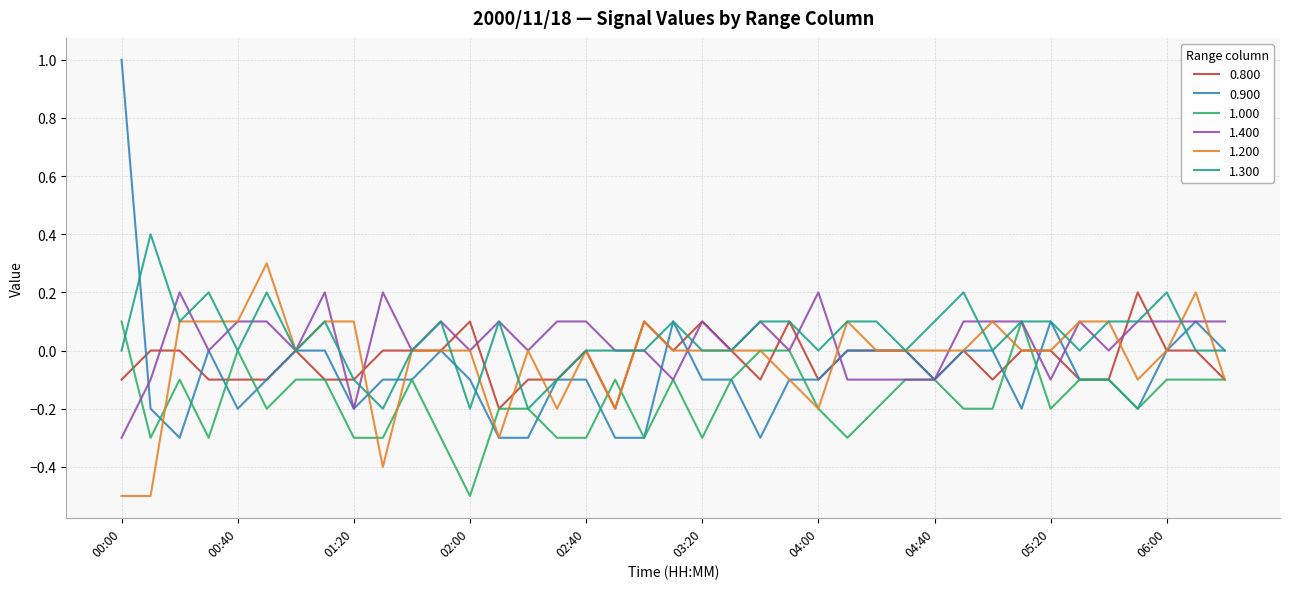

Which series has the largest range (max minus min)?

0.900